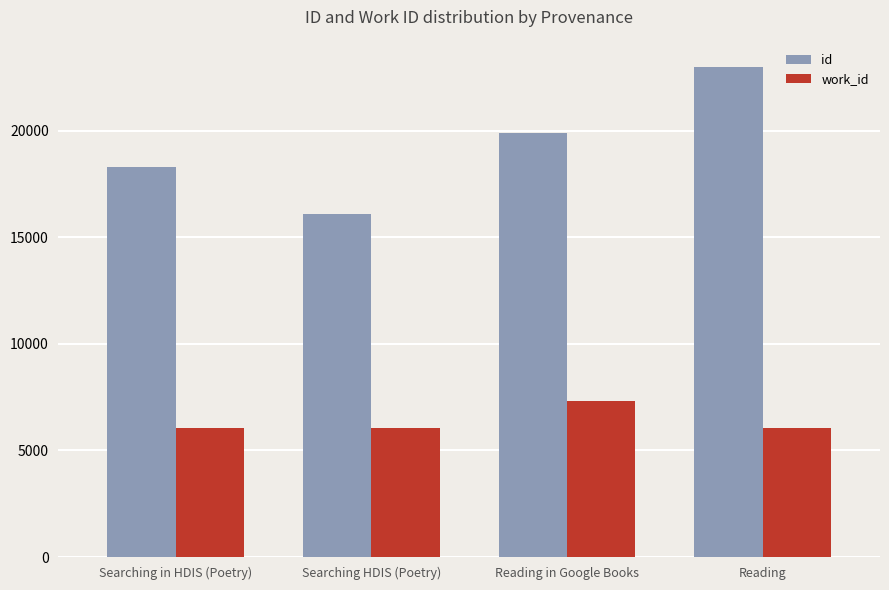

What is the average value of the id series?

19315